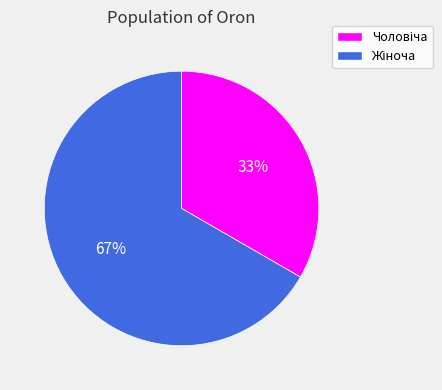

To the nearest percent, what is the average slice percentage?

50%